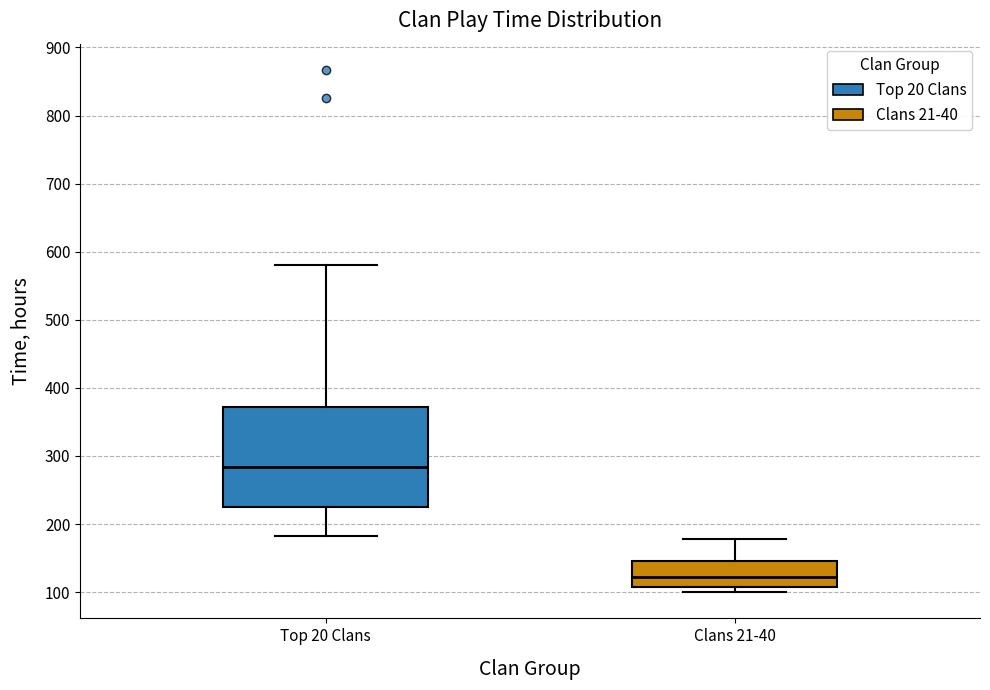

Which box's median line is the highest?

Top 20 Clans